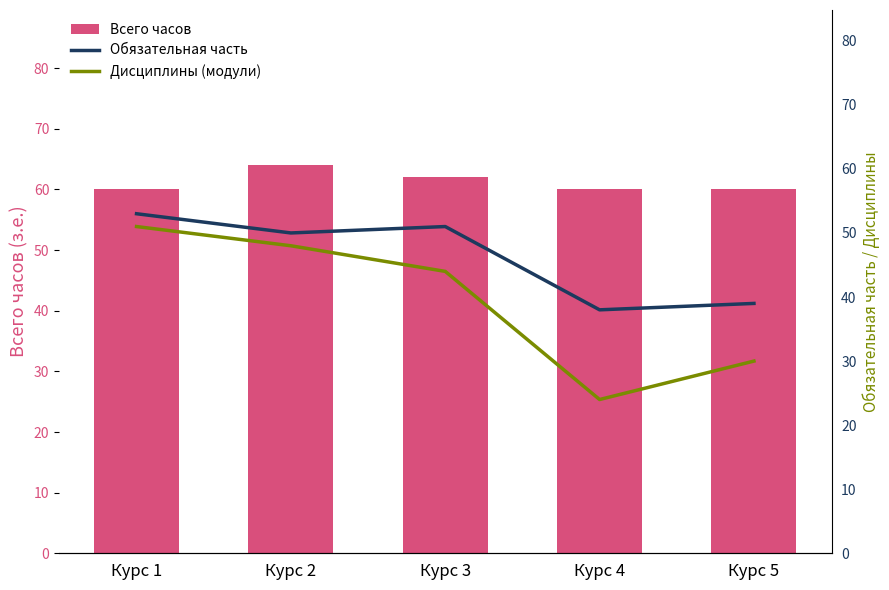

At Курс 2, list the series in order from smallest to largest.

Дисциплины (модули), Обязательная часть, Всего часов